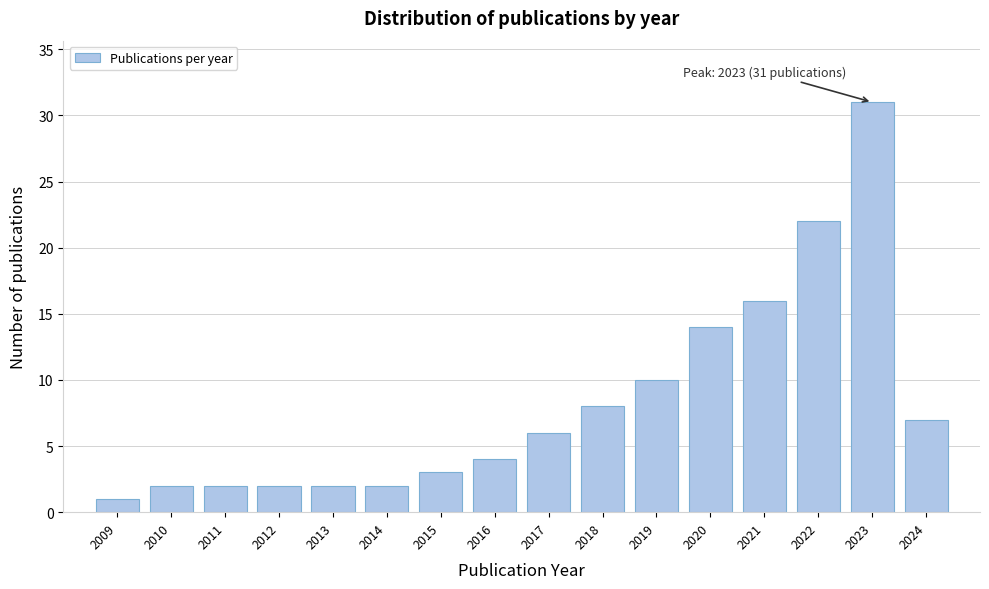

Reading left to right, transcribe all the data shown in this chart.

1	2	2	2	2	2	3	4	6	8	10	14	16	22	31	7